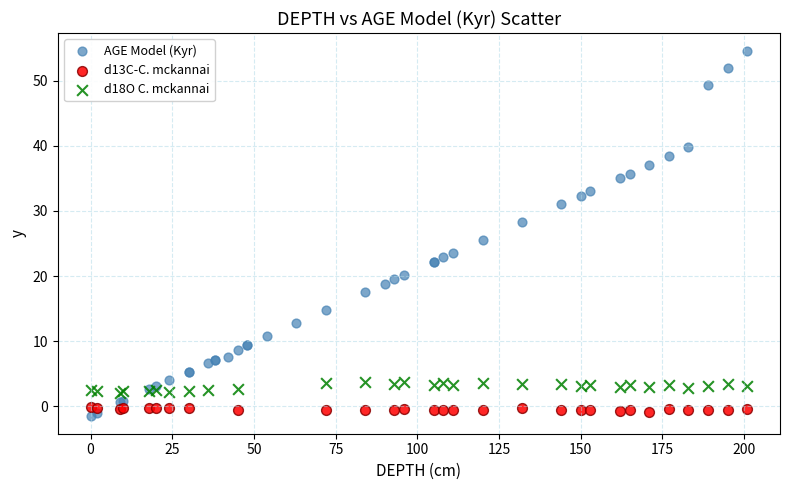

Which series reaches the maximum Y coordinate?

AGE Model (Kyr)